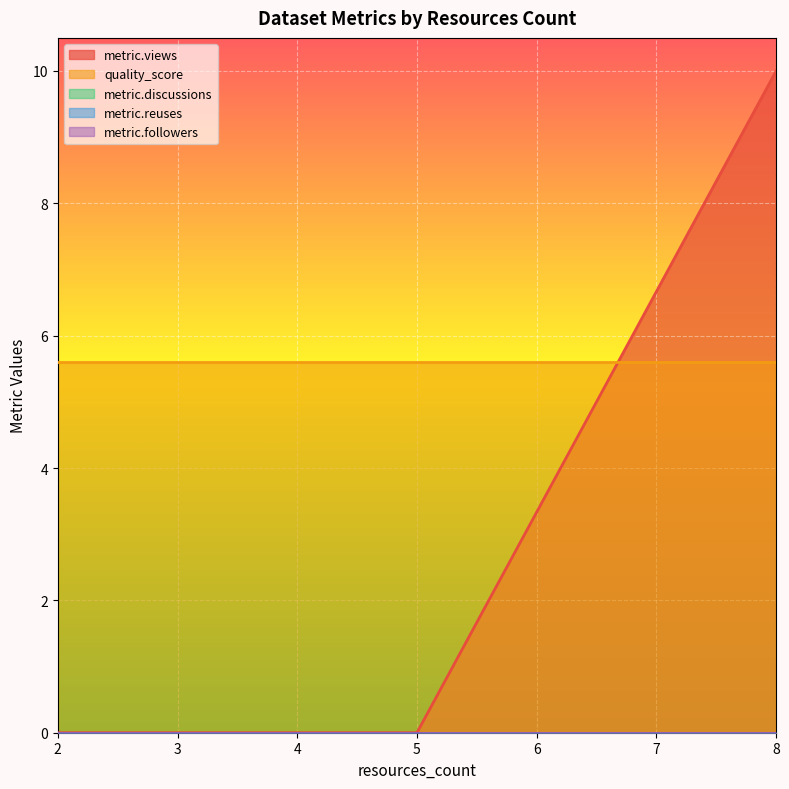

Between 4 and 4, which is larger?

4